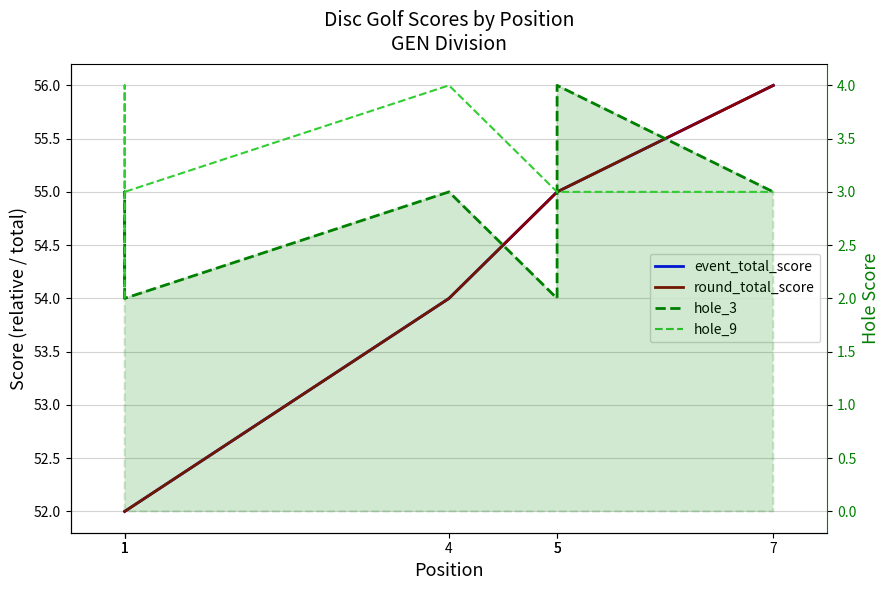

Rank the series at 5 from highest to lowest value.

event_total_score, round_total_score, hole_9, hole_3